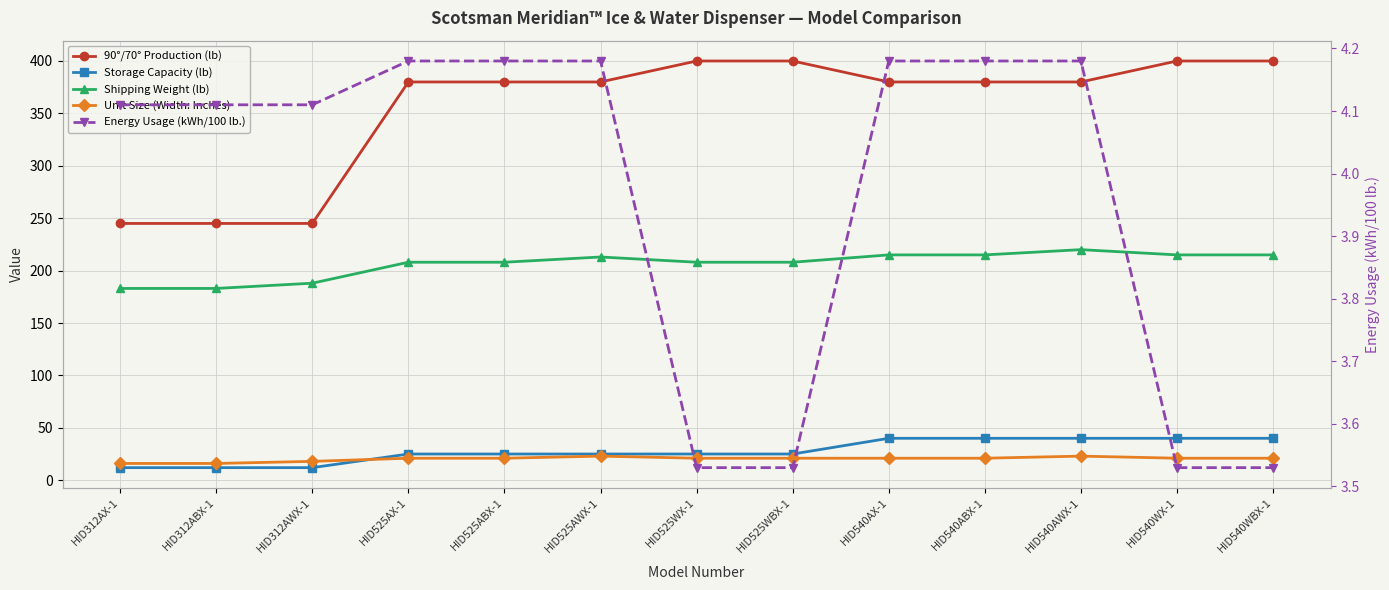

Between HID540ABX-1 and HID525ABX-1, which is larger?

HID540ABX-1